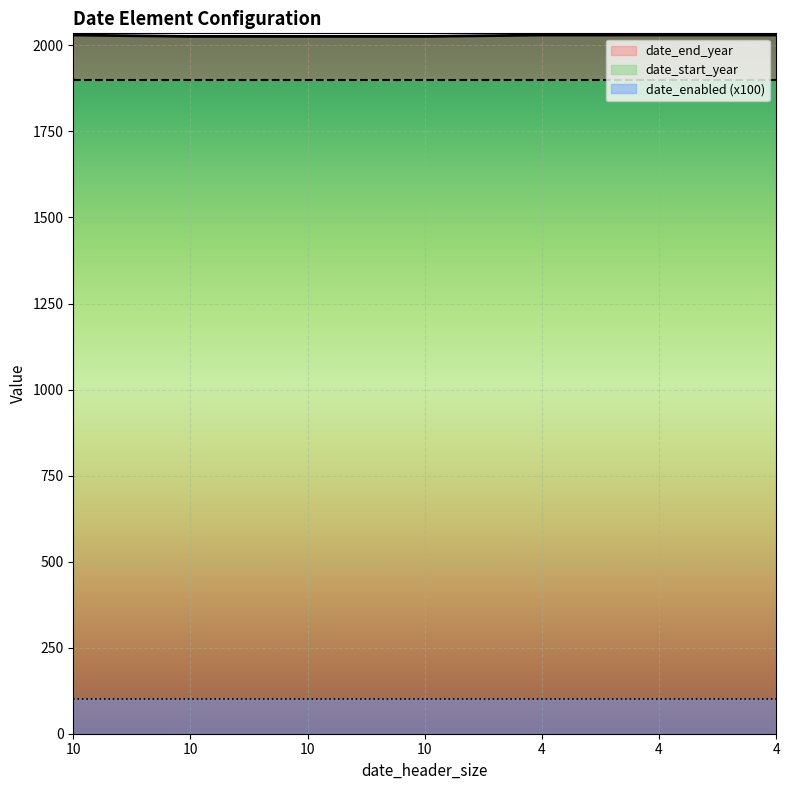

True or false: date_start_year has a value of 3041 at 4.

False